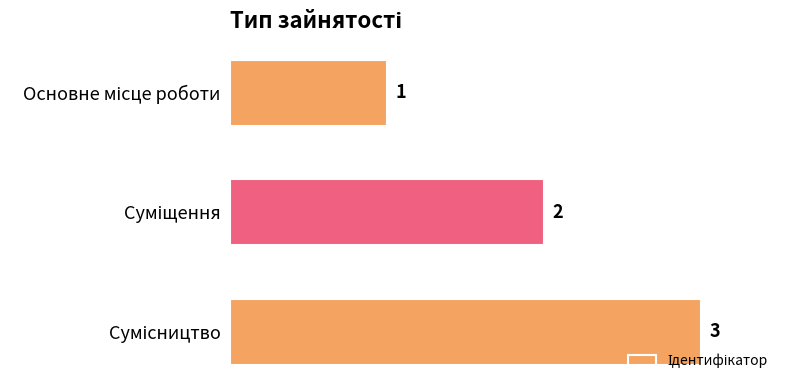

How many data points does each series have?

3